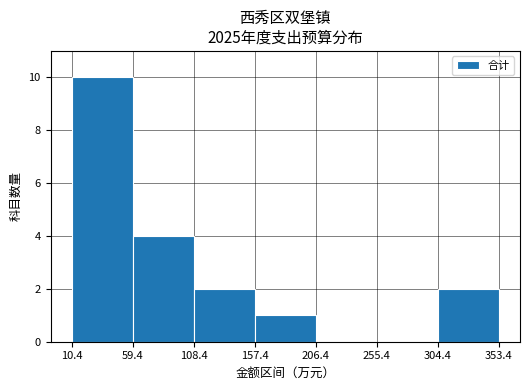

At which label is the value closest to 5?

59.4